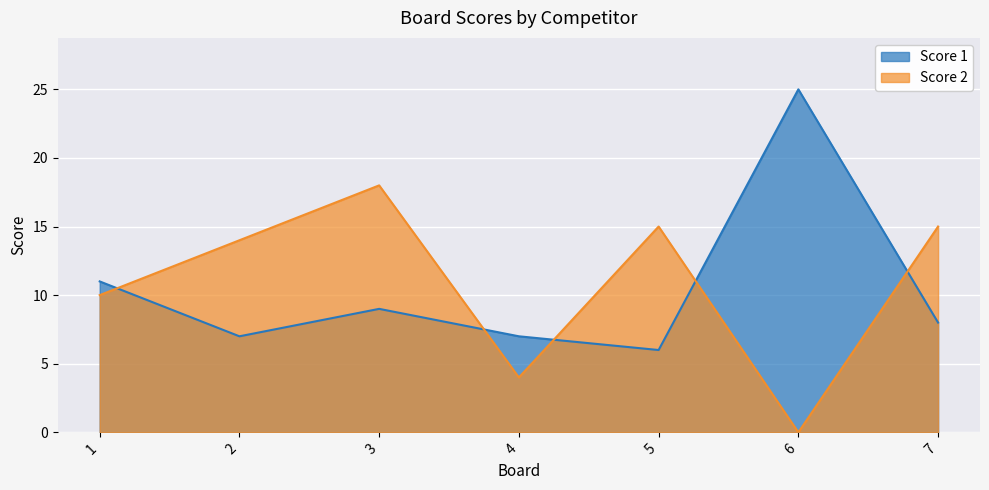

Rank the series at 4 from lowest to highest value.

Score 2, Score 1